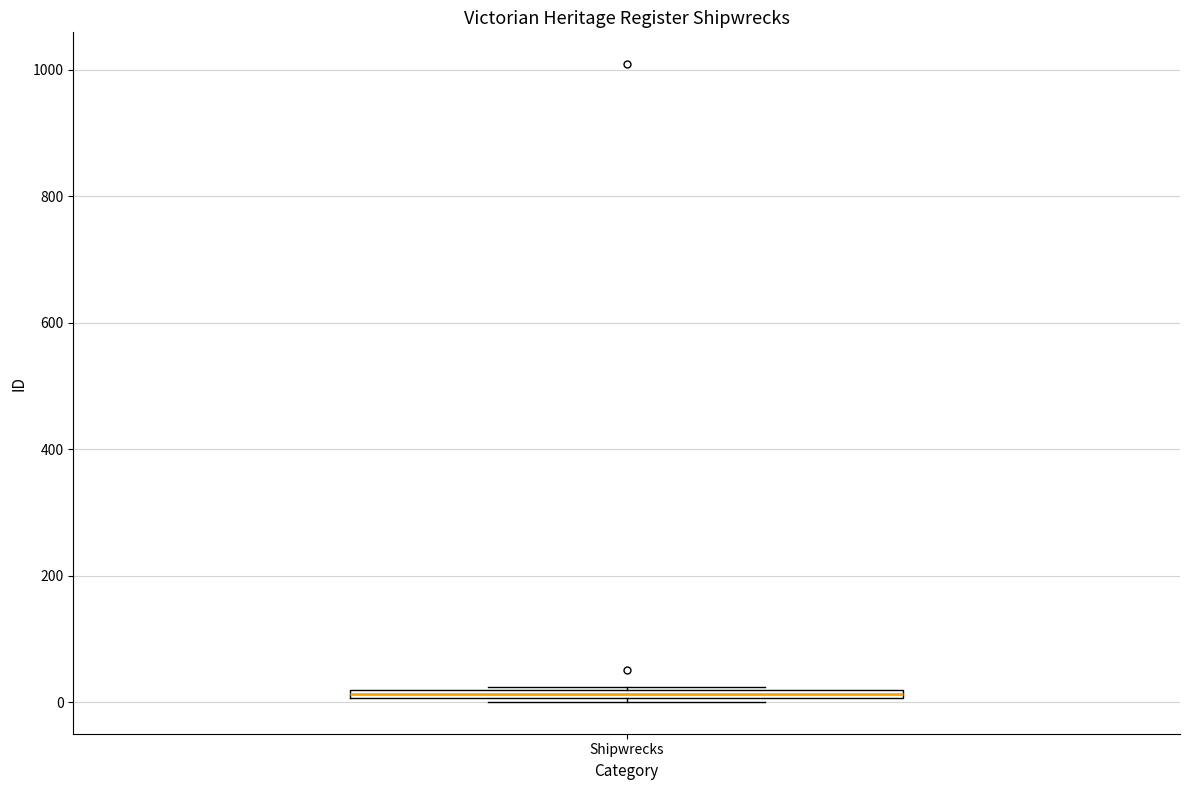

Where is the lower edge of the box for Shipwrecks on the y-axis? The values are not printed on the chart, so give them approximately, as read against the axis.

0